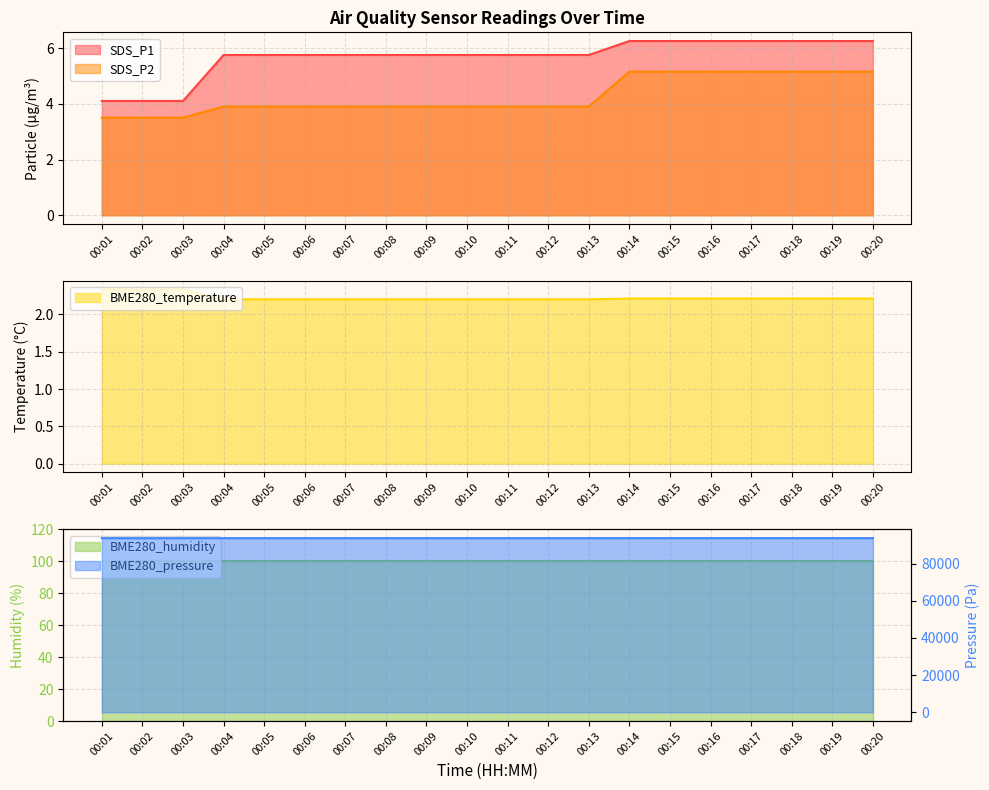

What is the total value across all series at 00:11?

93704.9